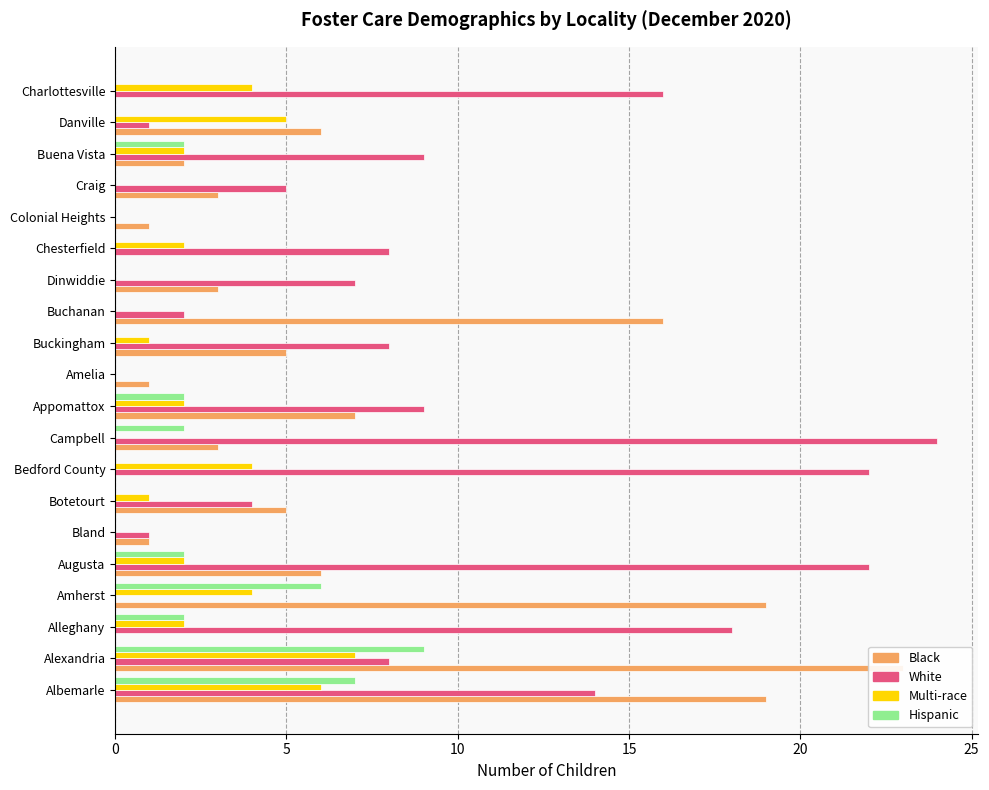

Is it true that Hispanic equals -6 at Buckingham?

False